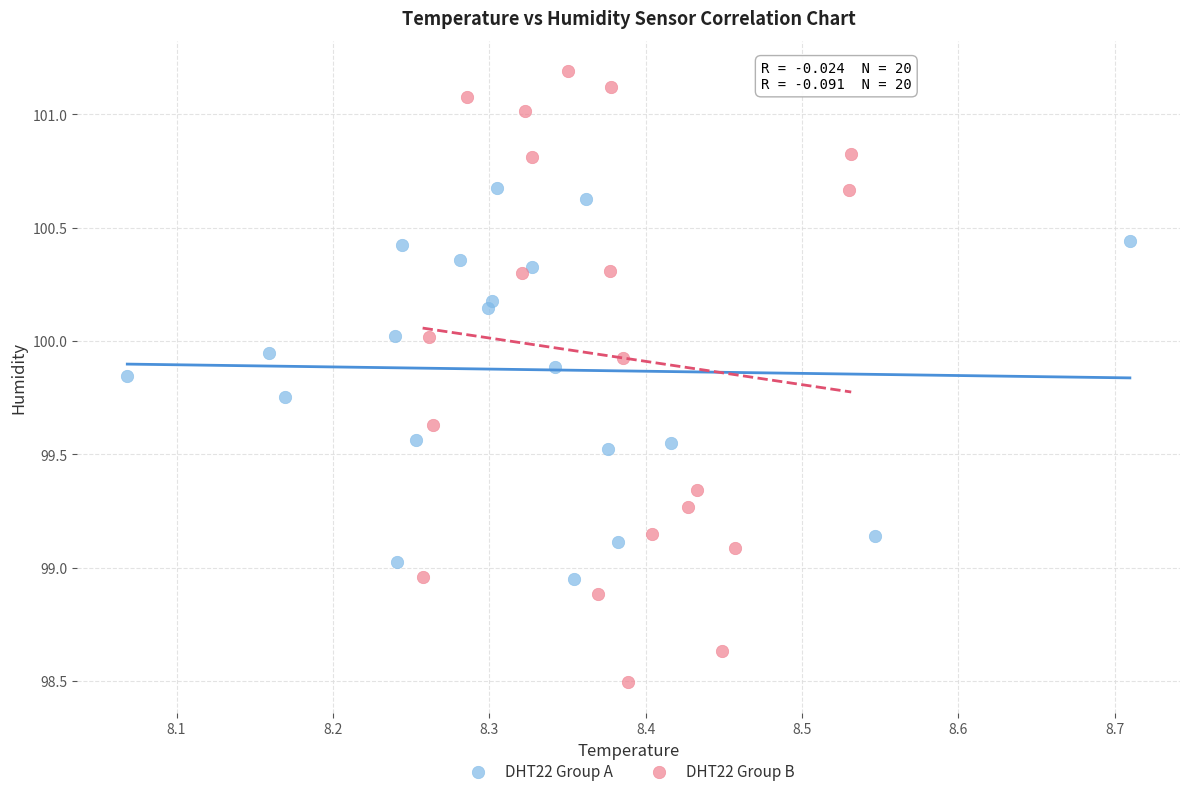

Which series contains the lowest Y value?

DHT22 Group B